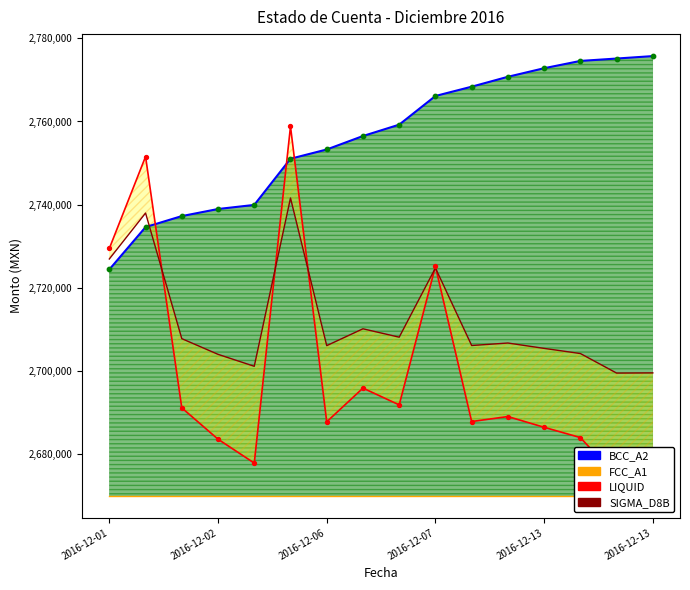

What is the total value across all series at 2016-12-13?

10834446.9